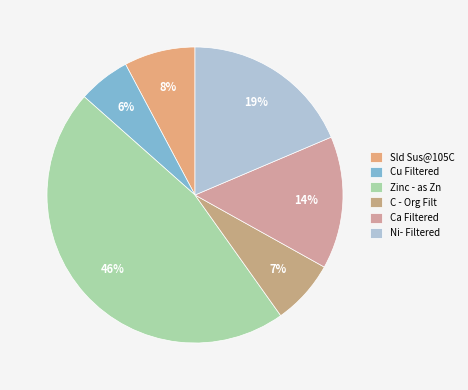

To the nearest percent, what portion does C - Org Filt represent?

7%